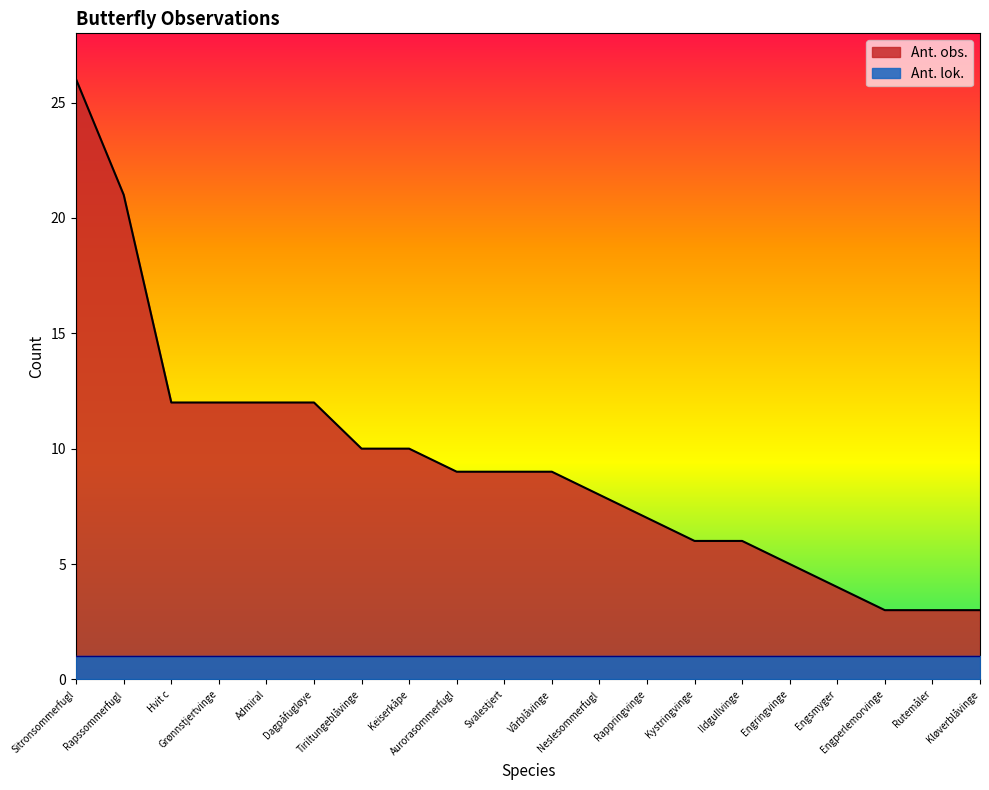

Reading left to right, list all the values displayed in this chart.

26	21	12	12	12	12	10	10	9	9	9	8	7	6	6	5	4	3	3	3